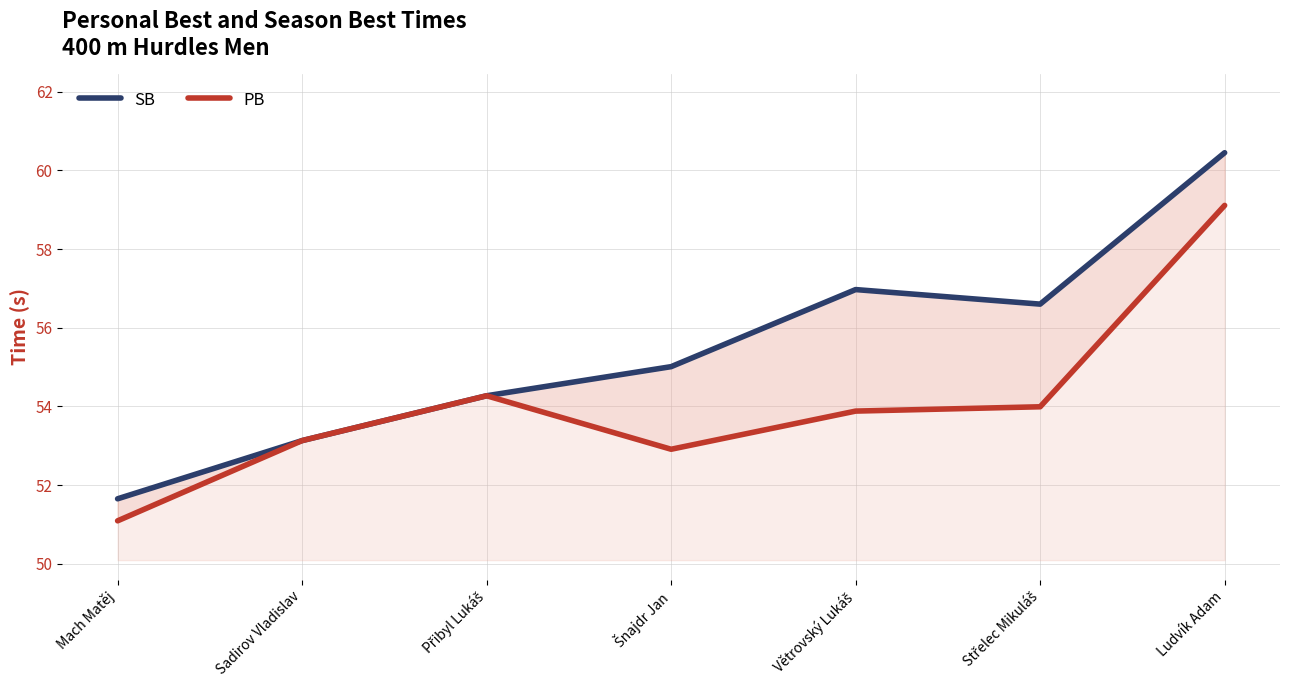

True or false: SB and PB intersect in this chart.

False